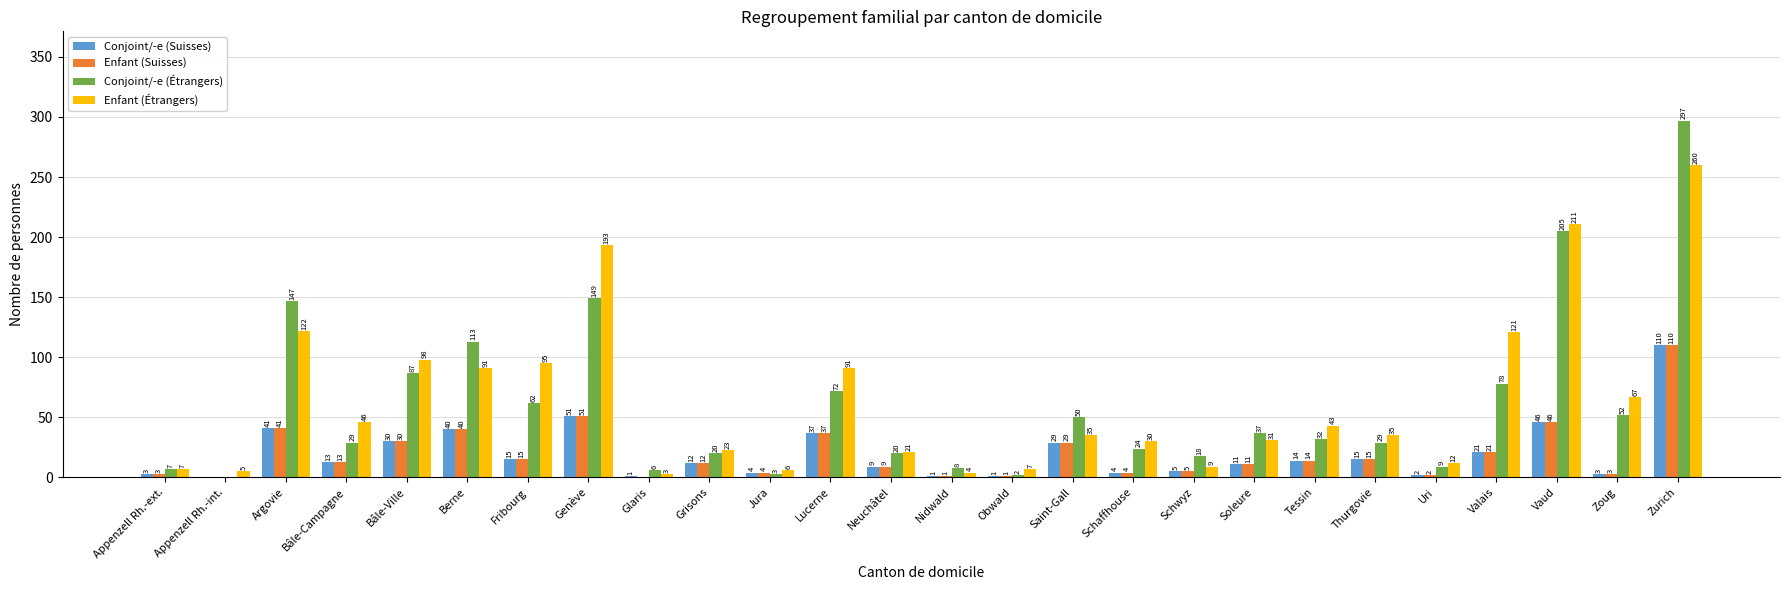

Which series has the largest total across all categories?

Enfant (Étrangers)